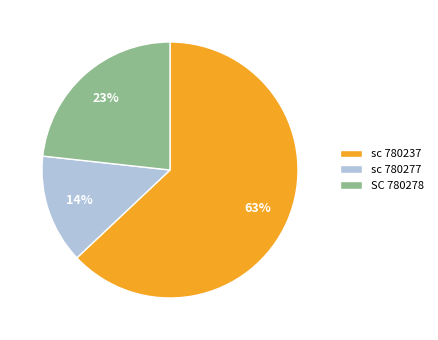

To the nearest percent, what percentage of the pie is sc 780237?

63%